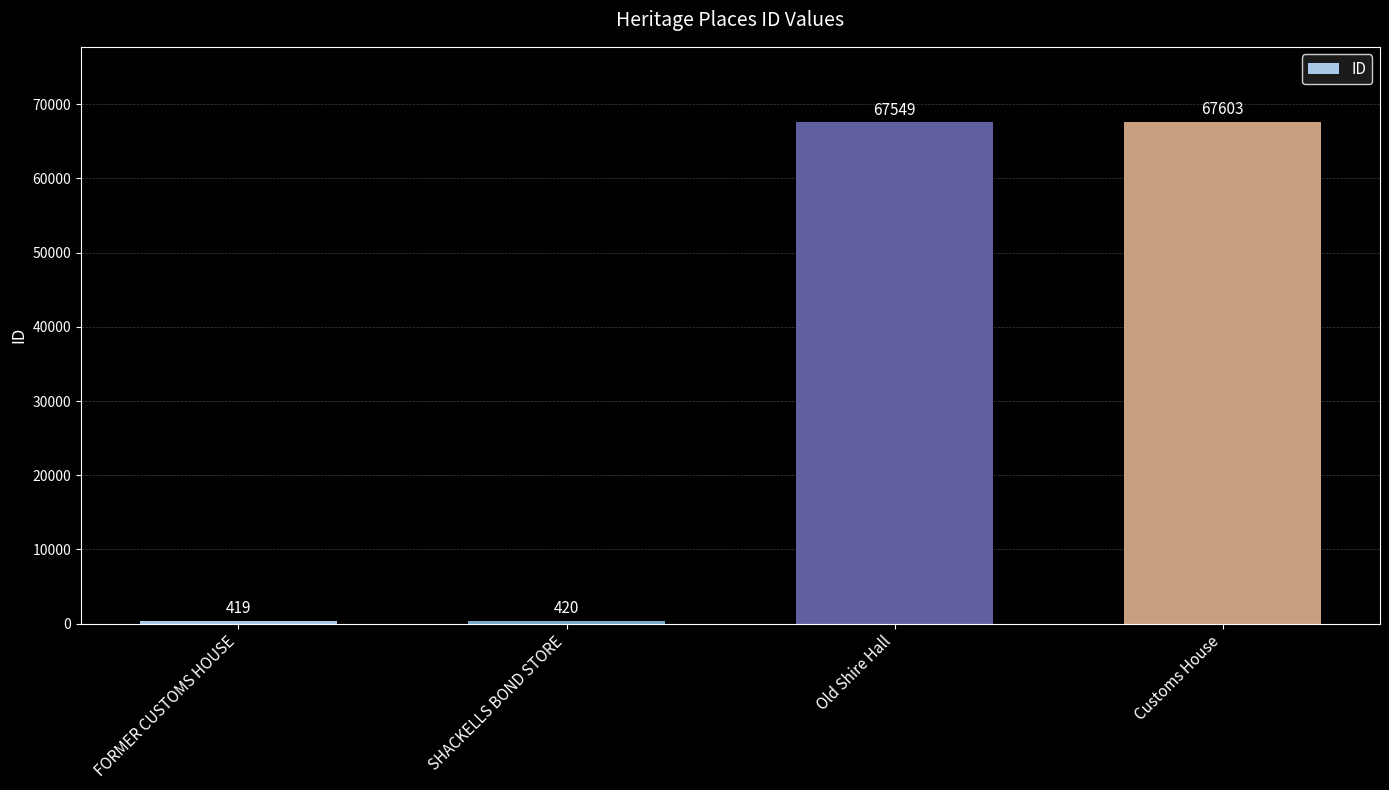

What is the label of the 3rd bar from the right?

SHACKELLS BOND STORE